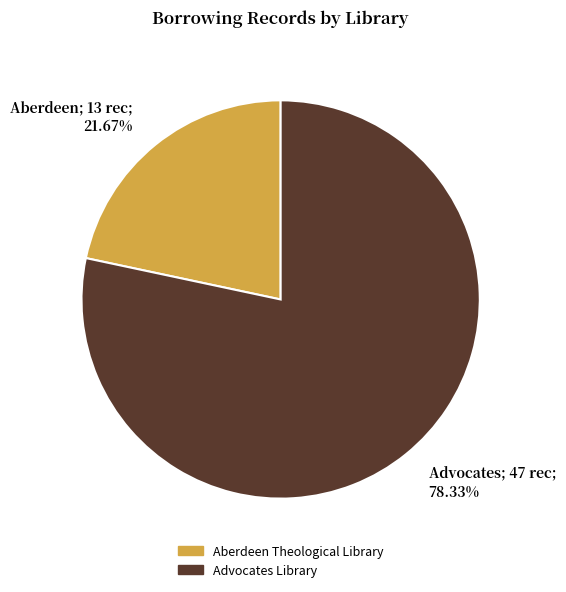

To the nearest percent, what is the difference between the Advocates Library and Aberdeen Theological Library slice percentages?

57%